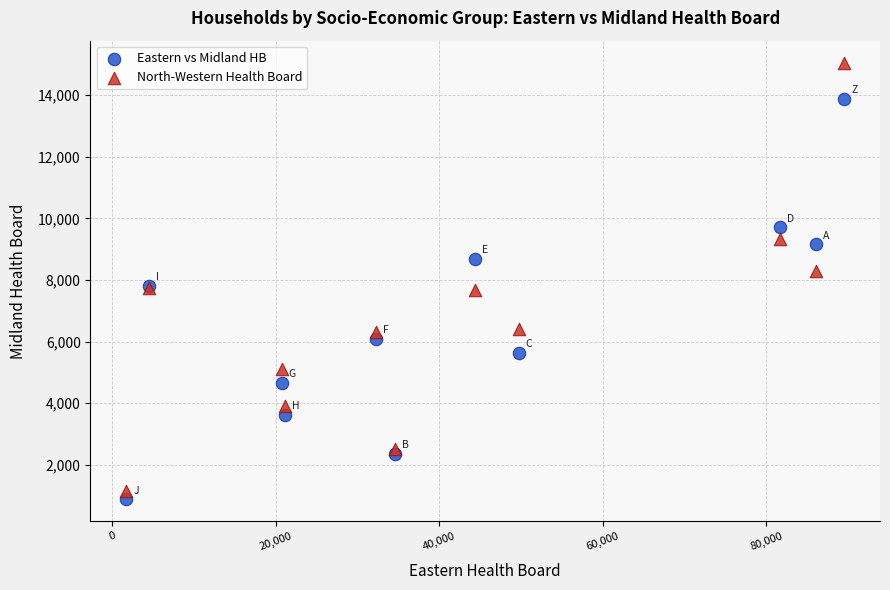

Which series has the largest Y range (max minus min)?

North-Western Health Board